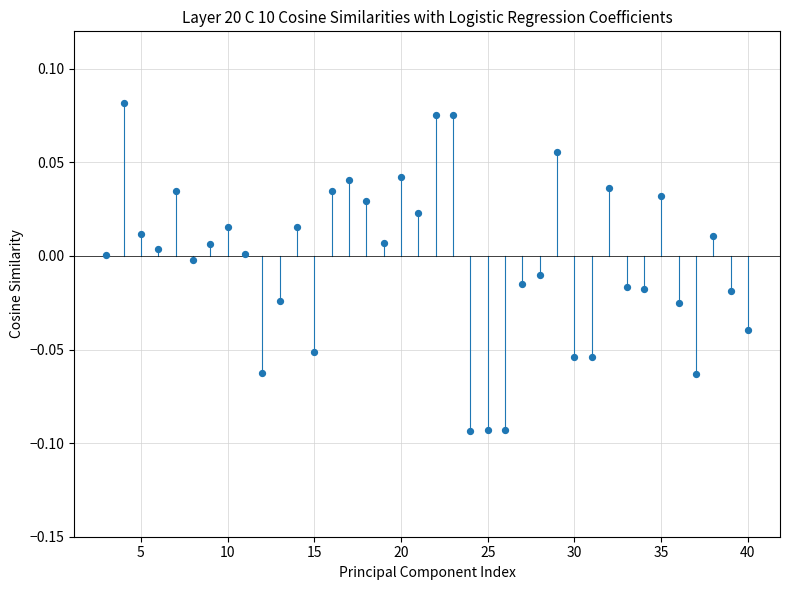

What is the range of X values (max minus min)?

37.0